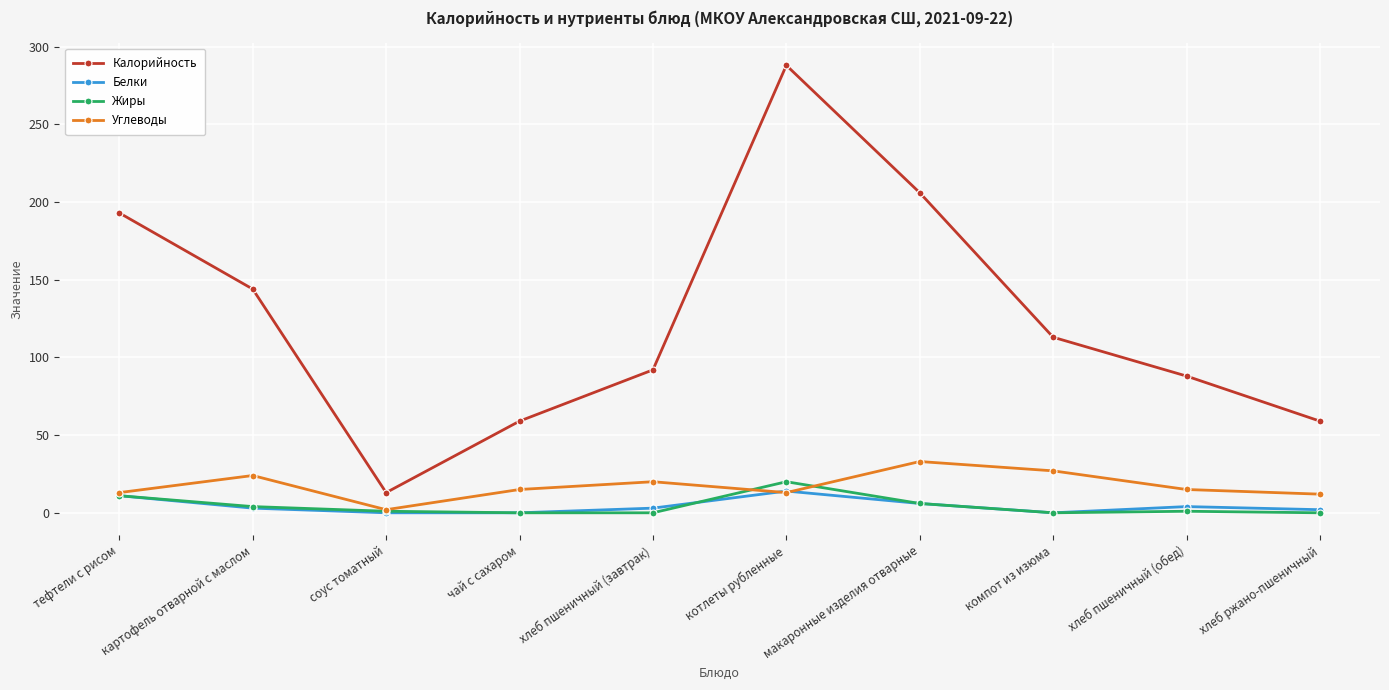

What is the maximum value for Жиры?

20